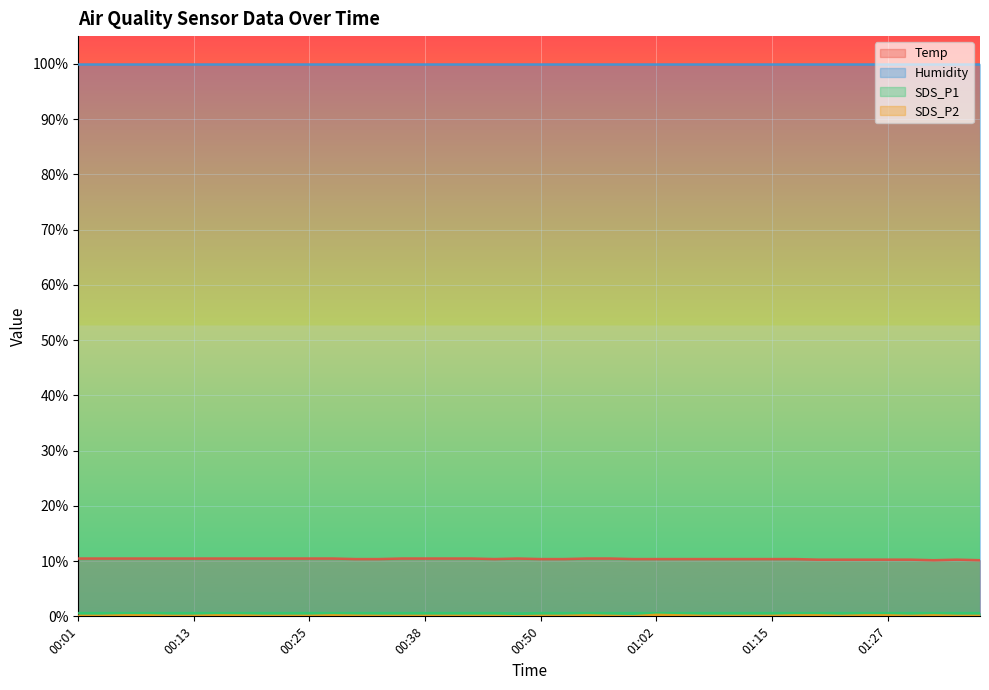

Which category has the highest value across all series?

00:01